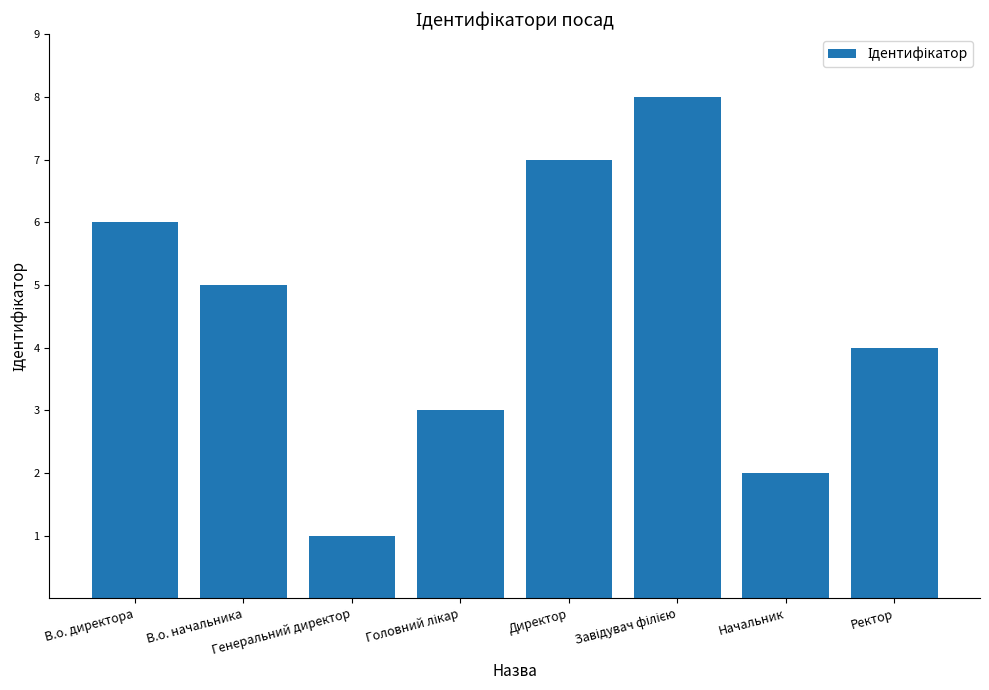

Count the values in the range 3 to 7.

5